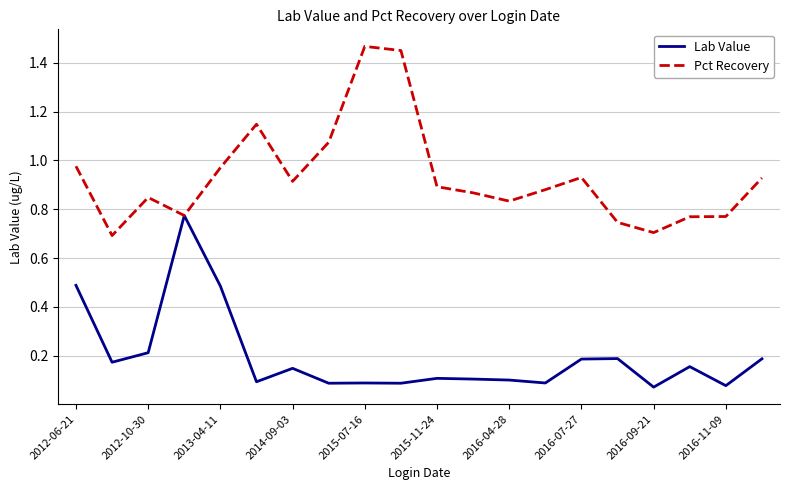

Rank the series by their average value, from highest to lowest.

Pct Recovery, Lab Value